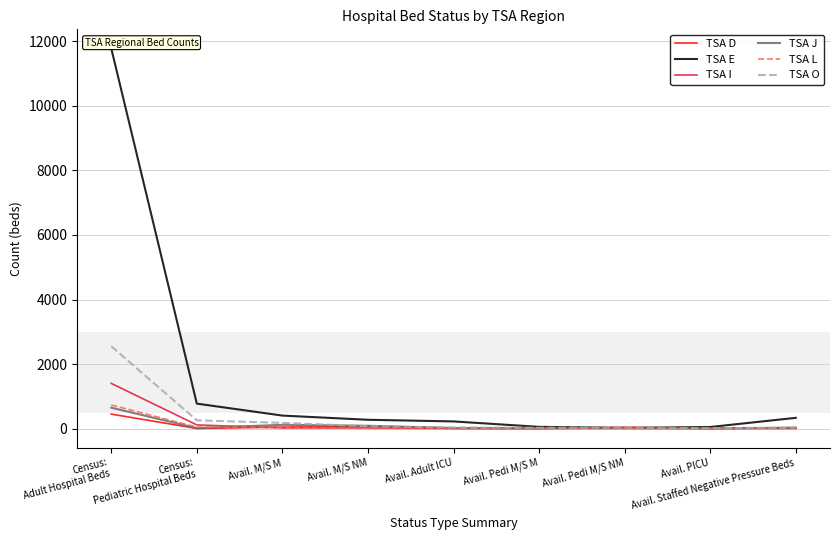

What is the greatest value displayed?

11777